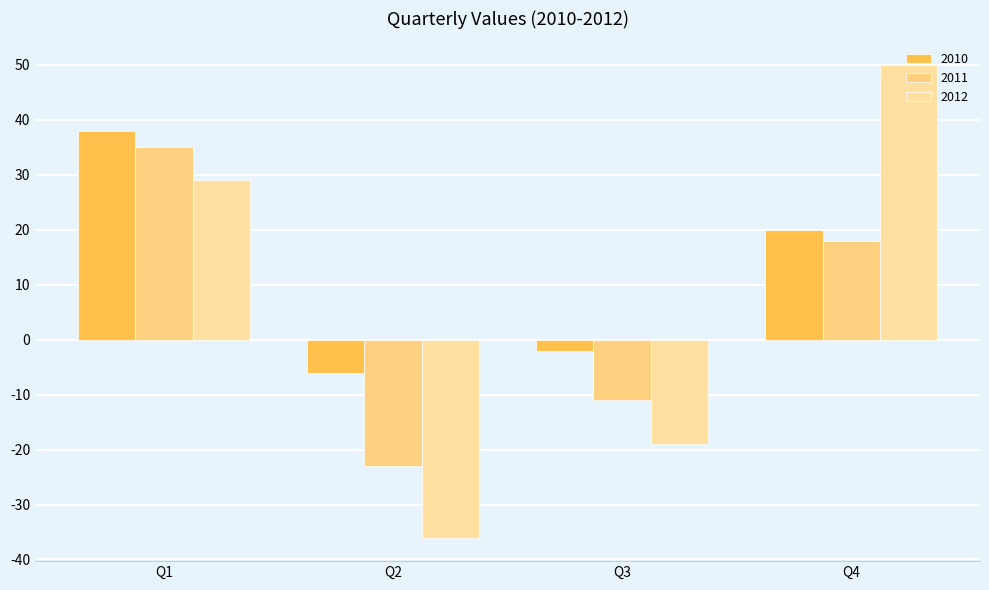

Which series changed the most between Q1 and Q3?

2012